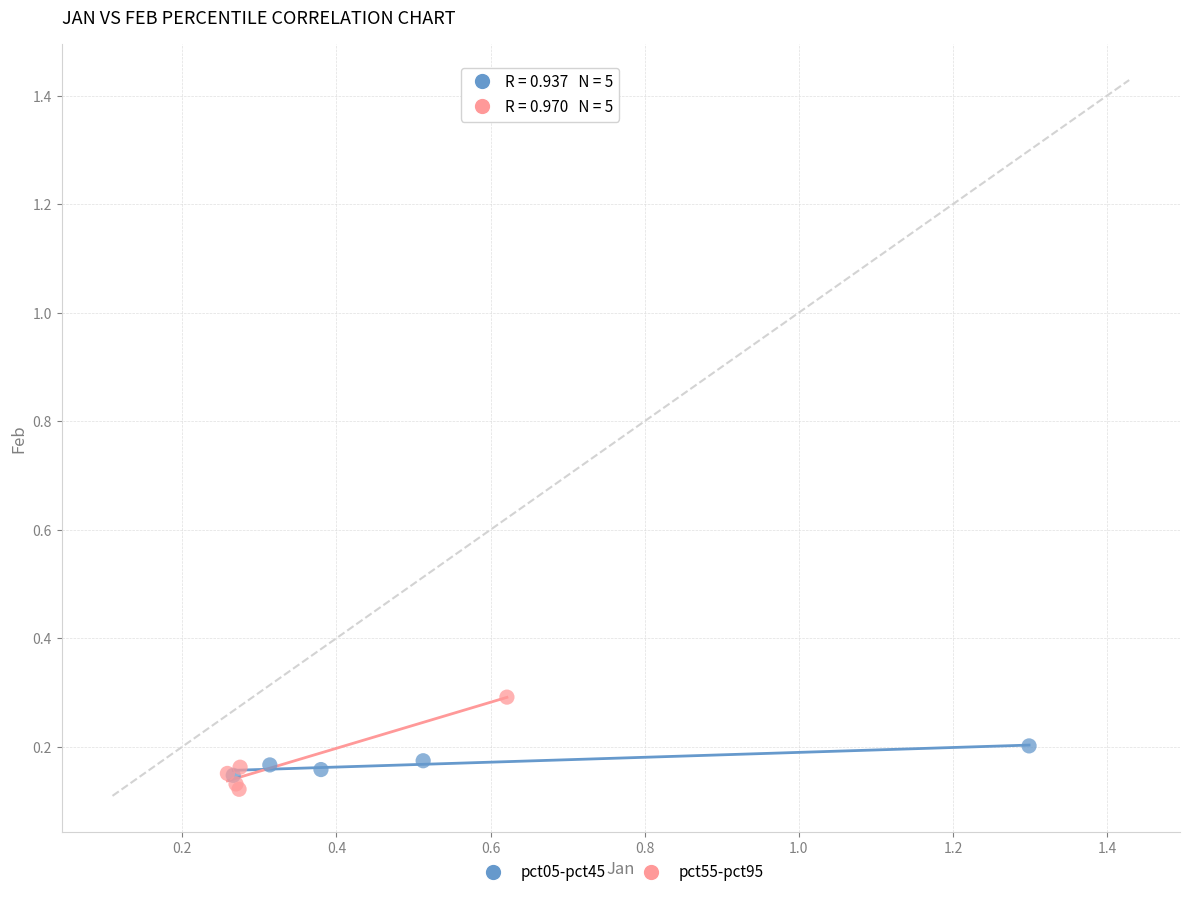

Which series reaches the maximum Y coordinate?

pct55-pct95